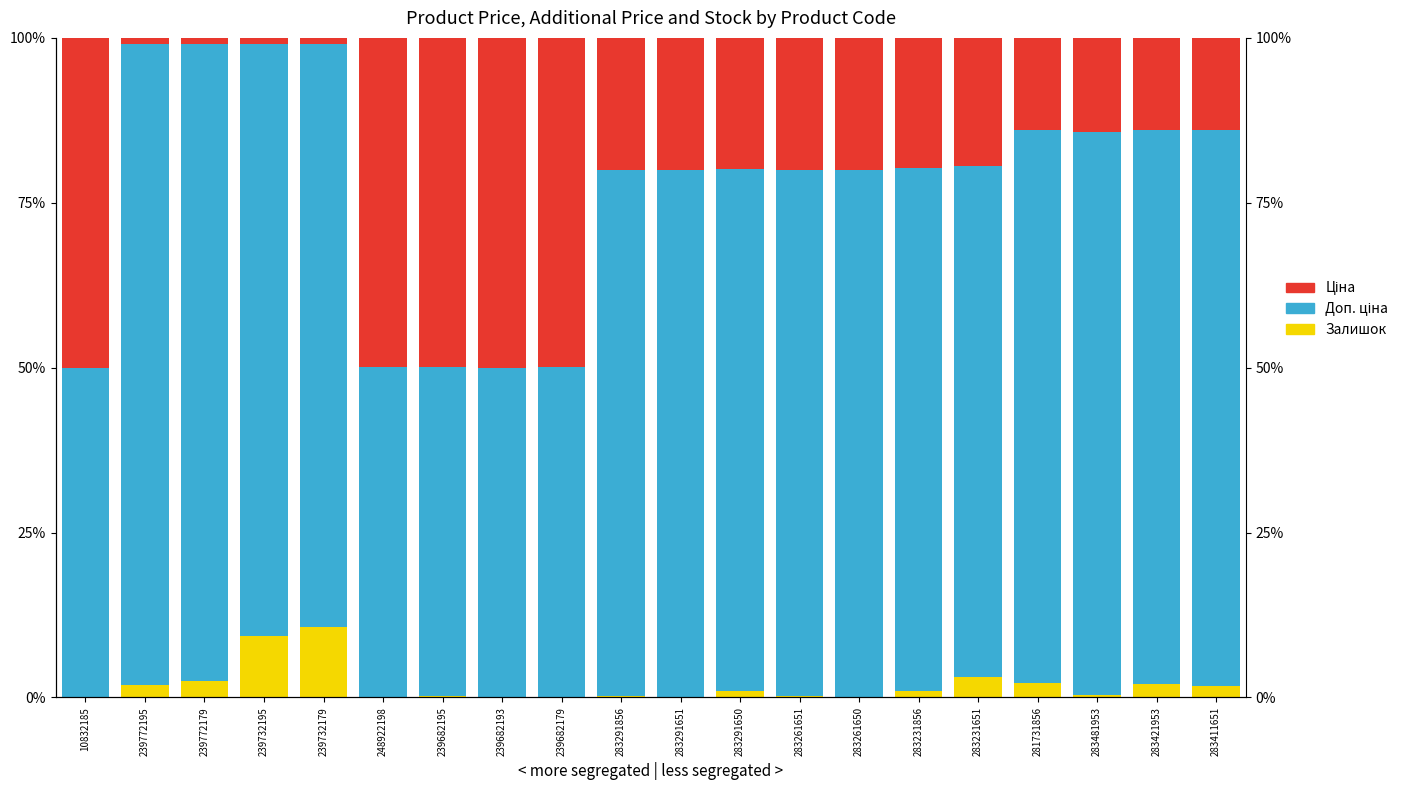

What is the spread (max minus min) of values at 283231651?

74.5